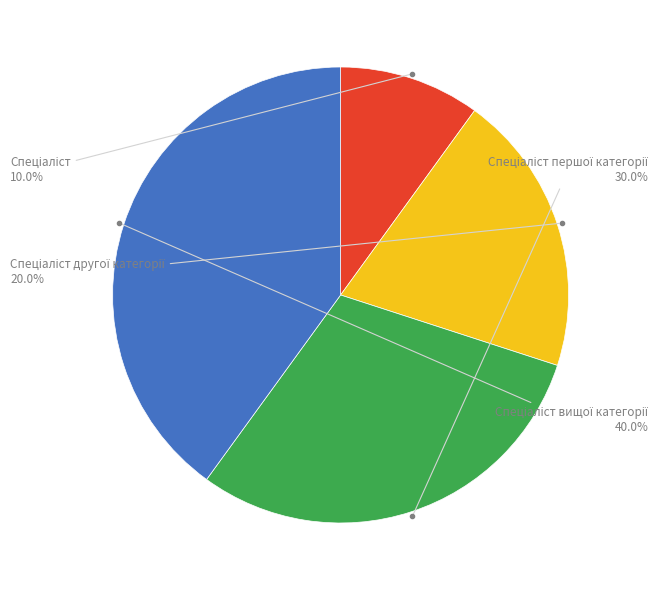

Is there any slice that represents more than half of the pie?

No